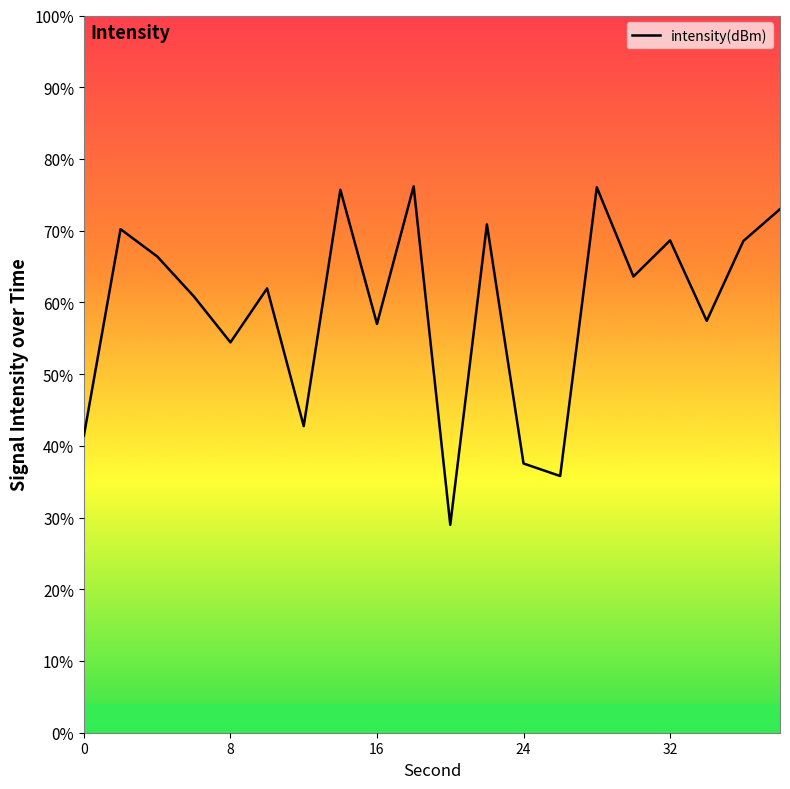

Where does the data first go above -125?

8